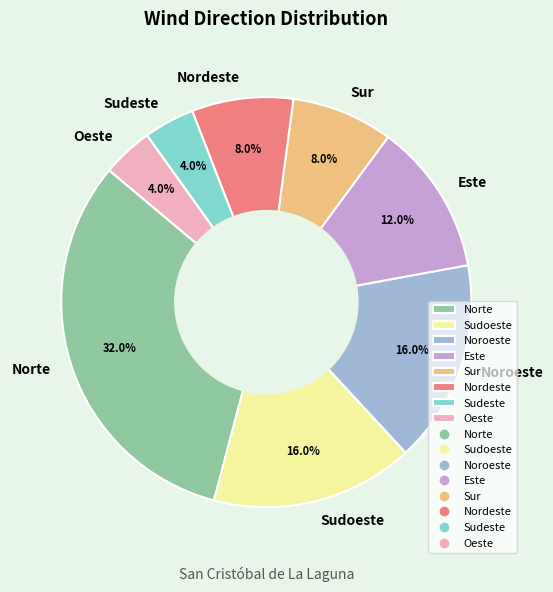

Which category has the biggest portion of the pie?

Norte